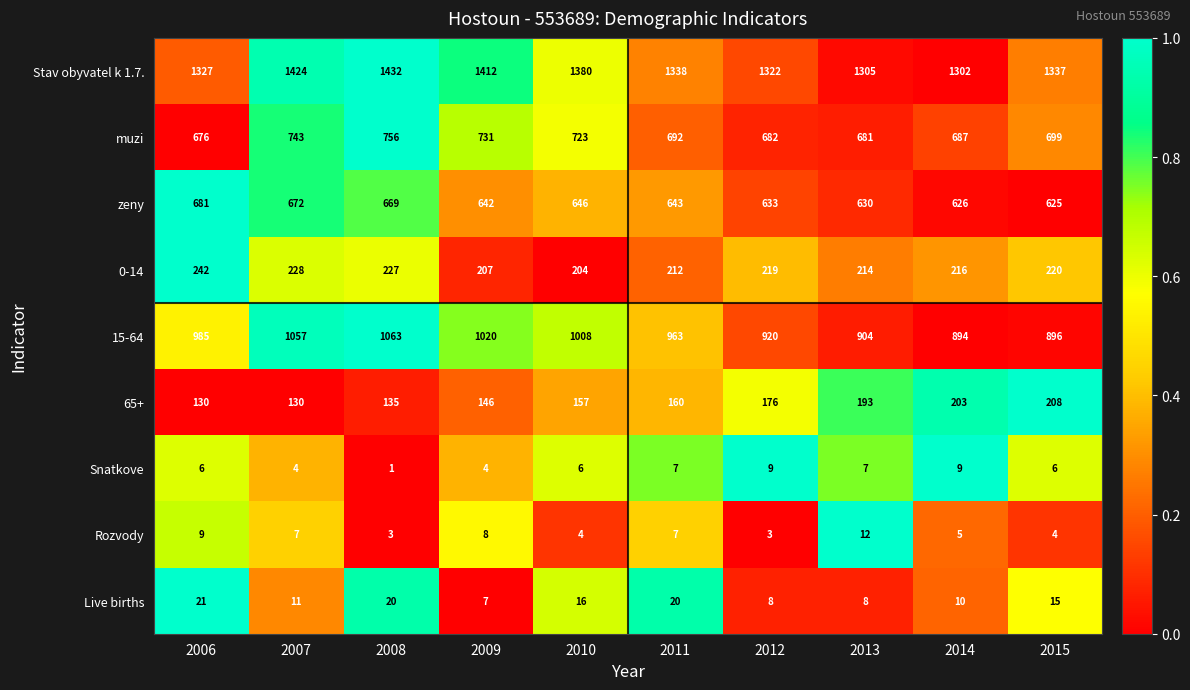

What is the difference between the highest and lowest values at 2015?

1333